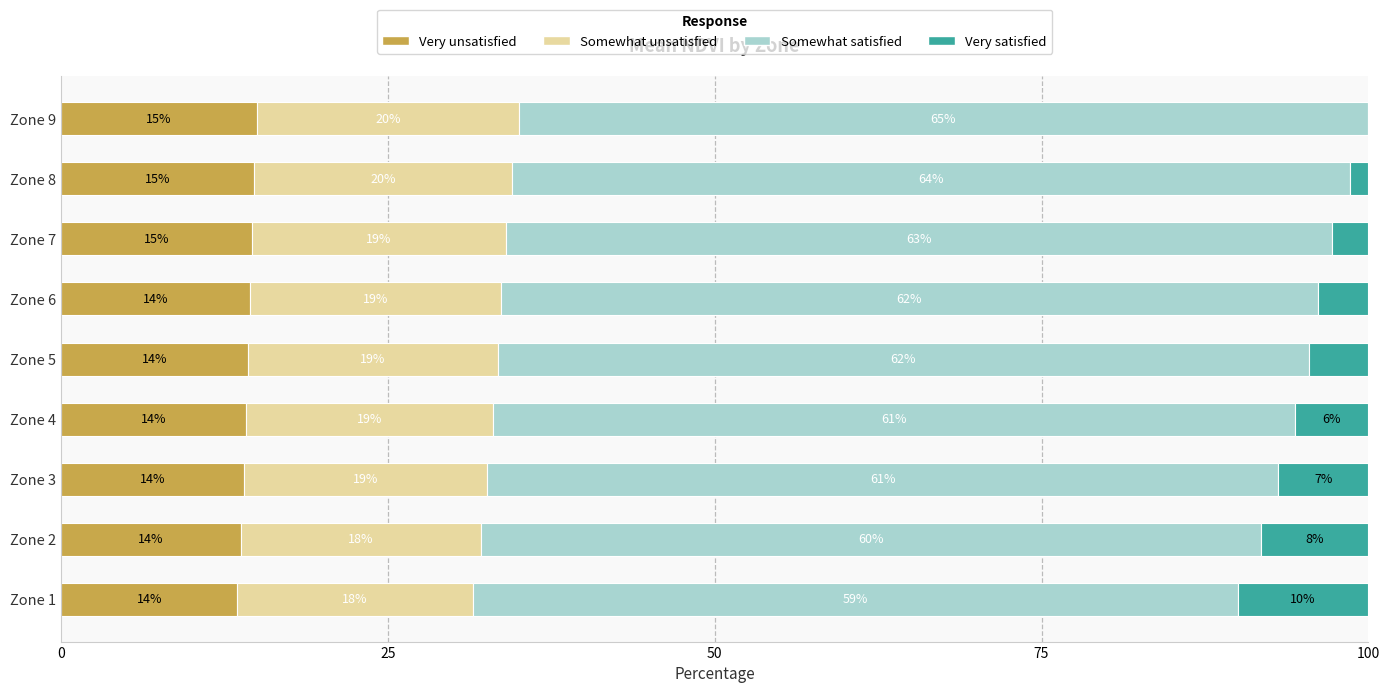

What is the total value across all series at Zone 8?

100.0